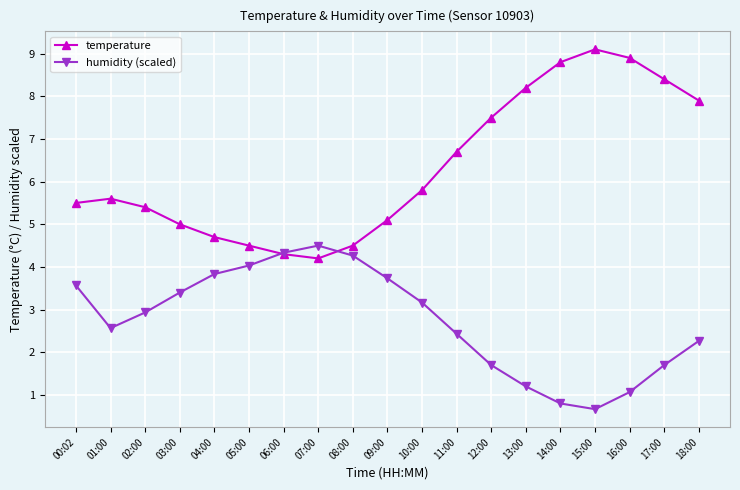

Where is the first local maximum for temperature?

01:00